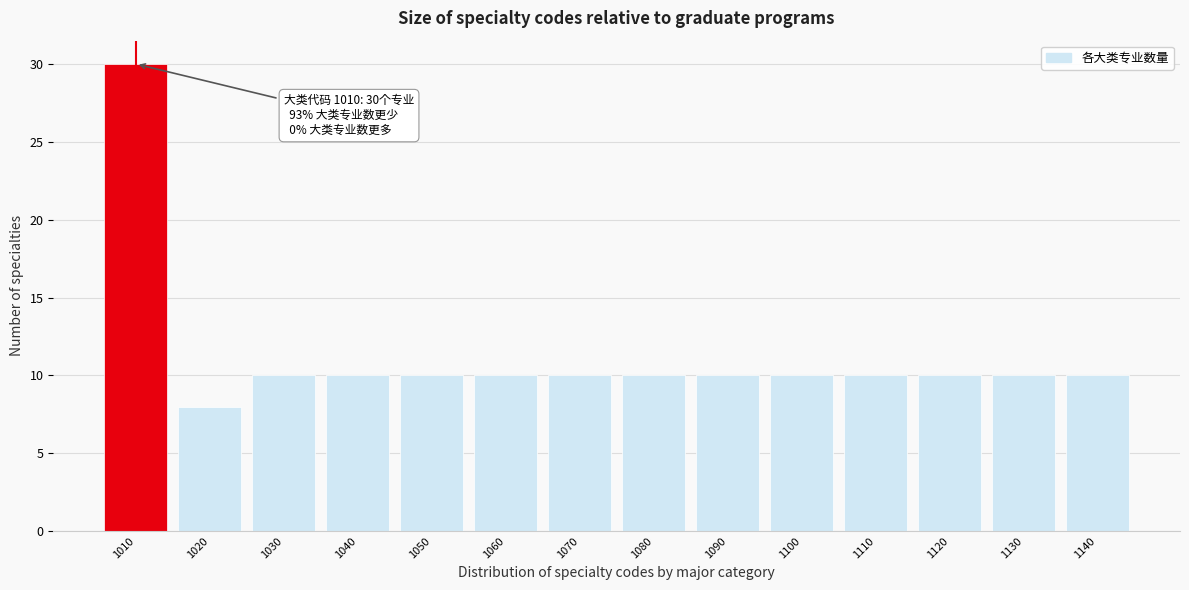

Reading right to left, list all the values displayed in this chart.

1140=10	1130=10	1120=10	1110=10	1100=10	1090=10	1080=10	1070=10	1060=10	1050=10	1040=10	1030=10	1020=8	1010=30